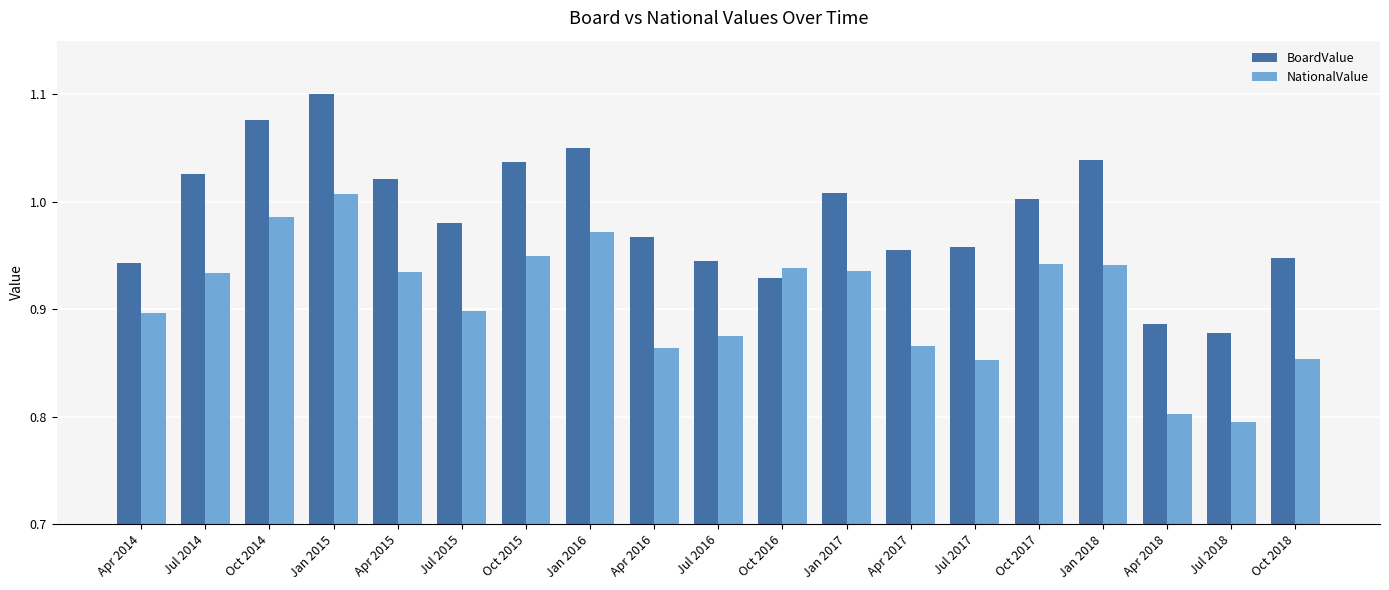

List the series in order of their peak value, lowest first.

NationalValue, BoardValue